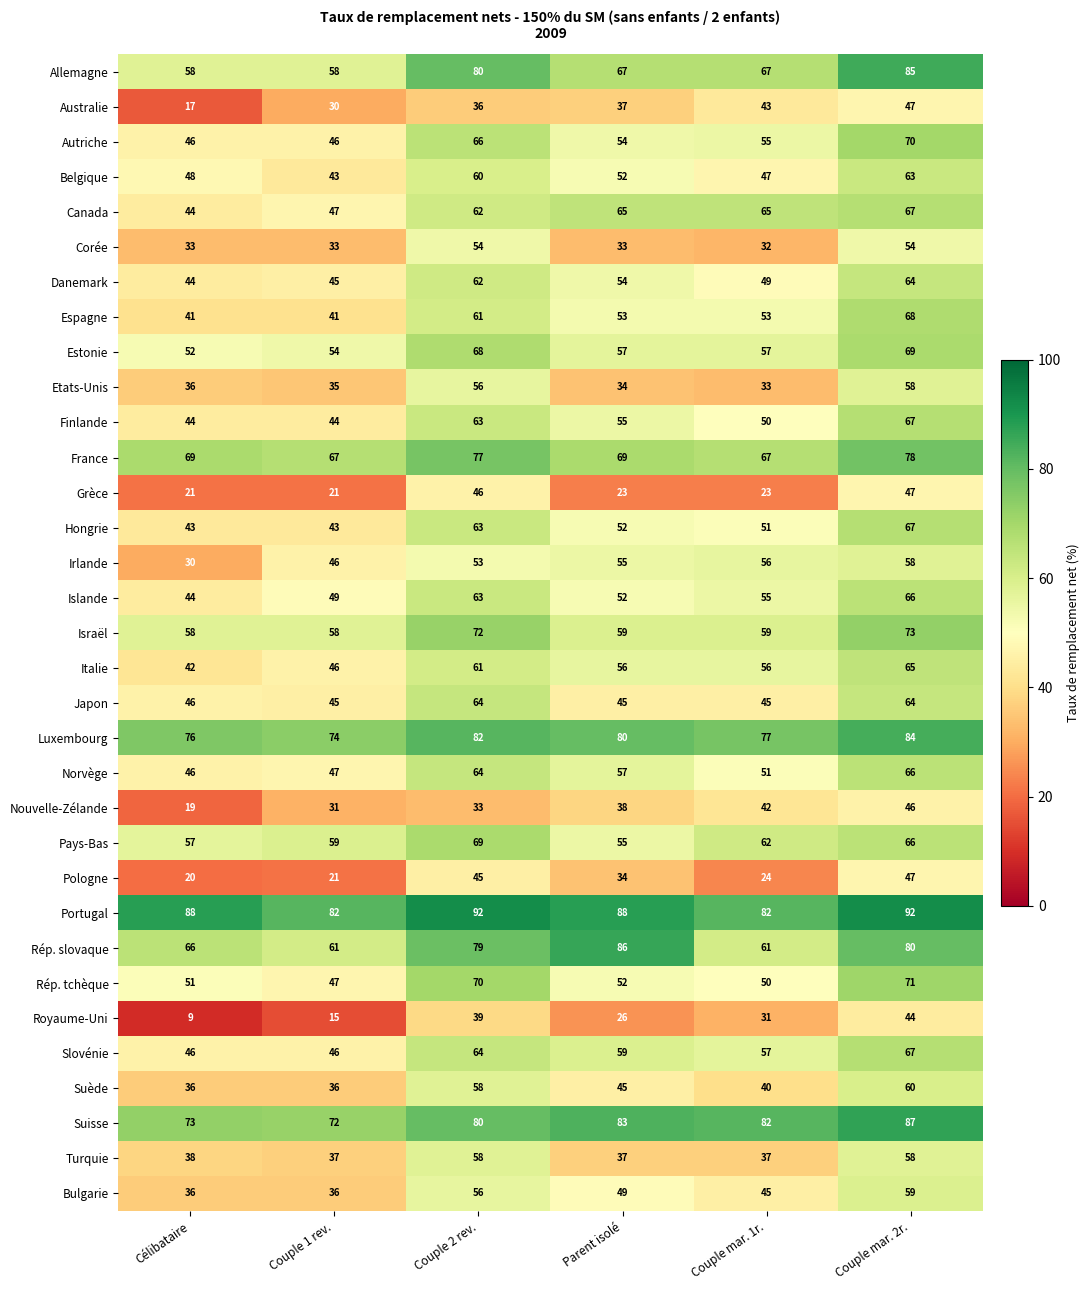

List the labels in order of Luxembourg value, smallest first.

Couple 1 rev., Célibataire, Couple mar. 1r., Parent isolé, Couple 2 rev., Couple mar. 2r.